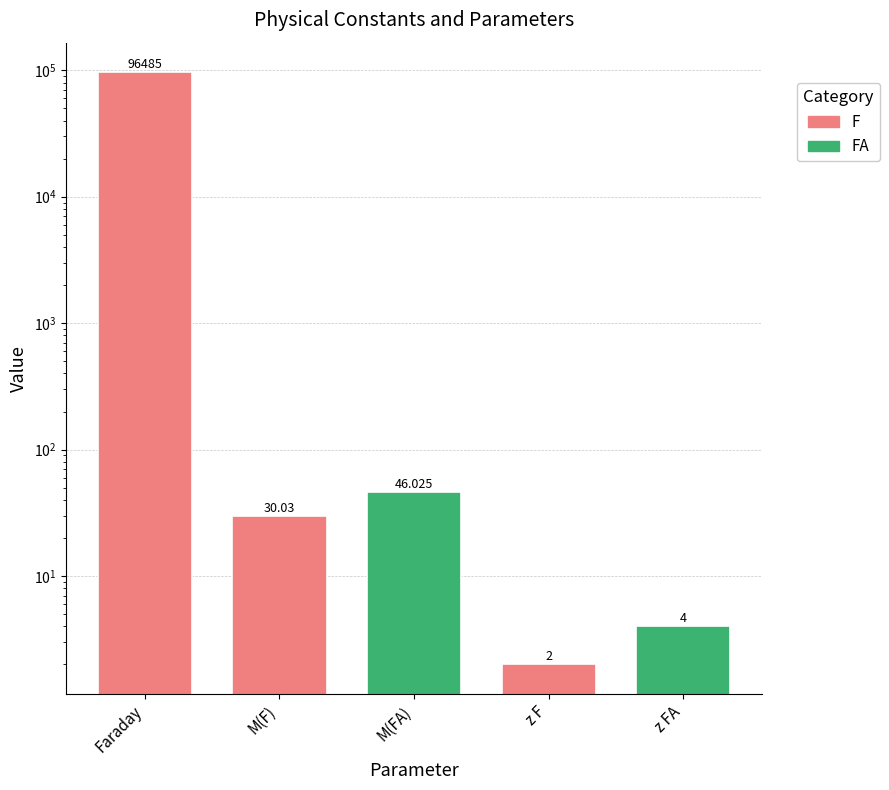

What is the change in value from M(FA) to z FA?

-42.0